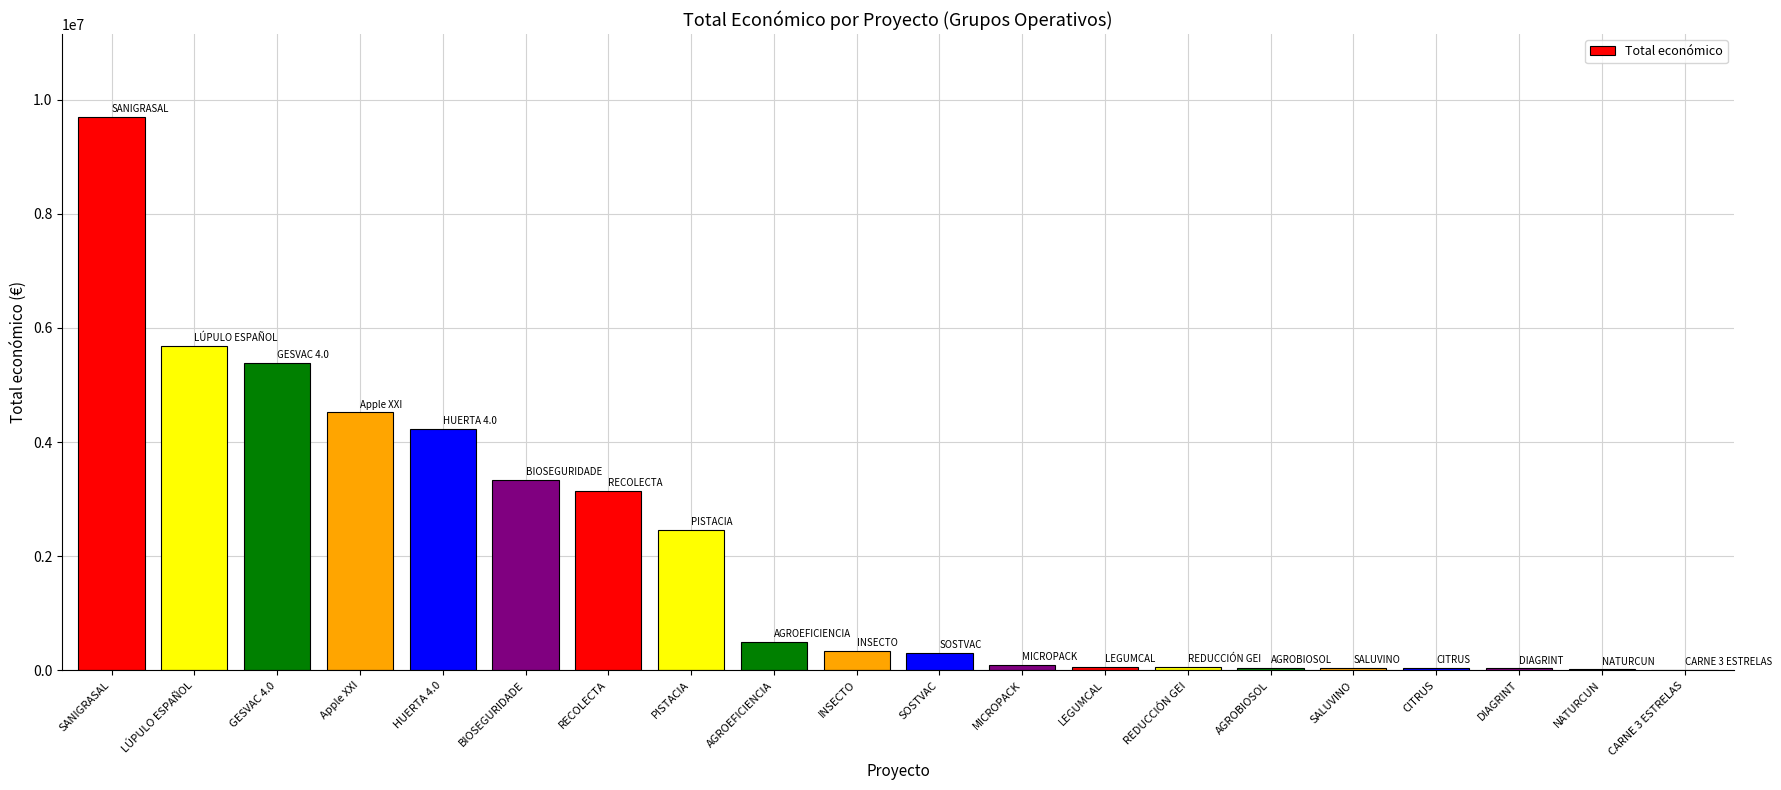

What is the sum of all values?

40054216